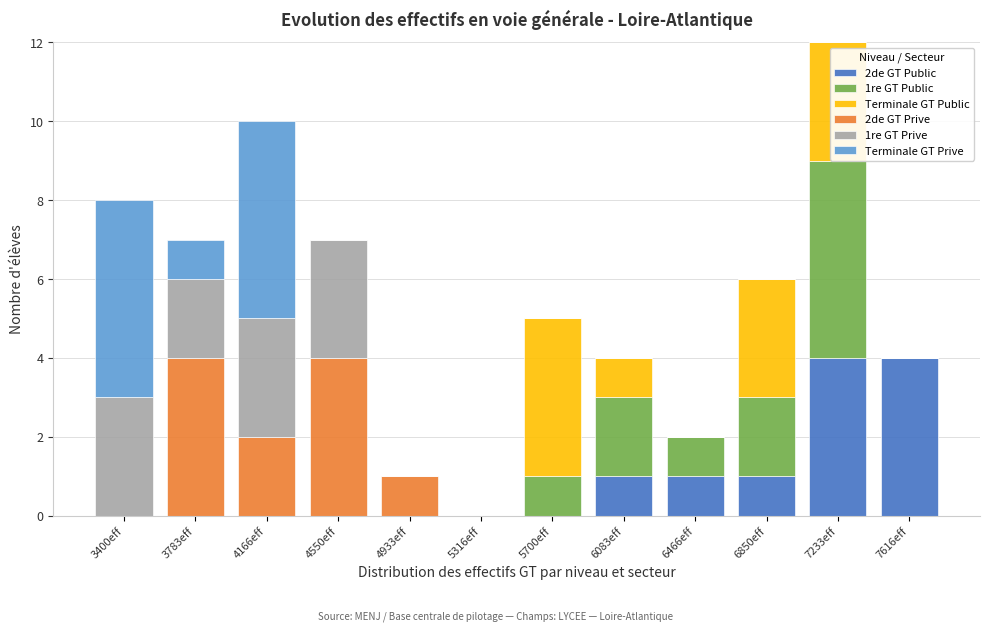

What is the total value across all series at 3783eff?

7